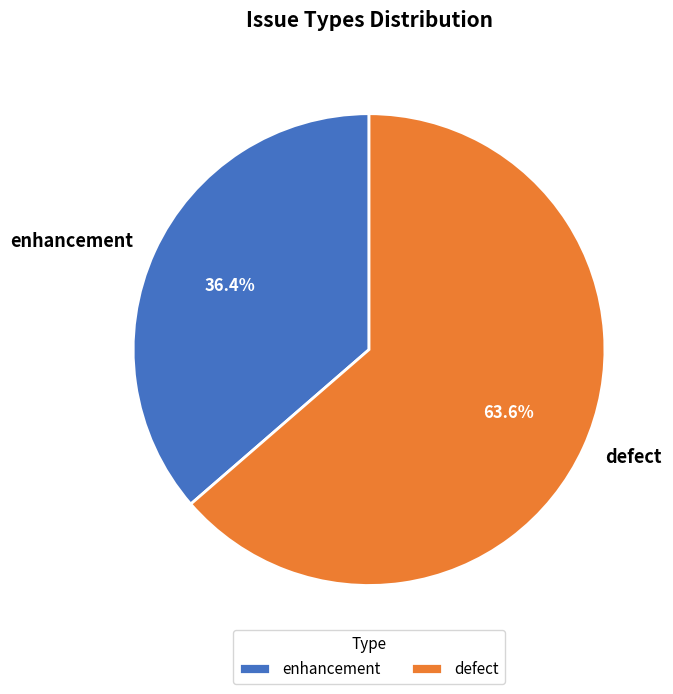

To the nearest percent, what is the combined percentage of enhancement and defect?

100%